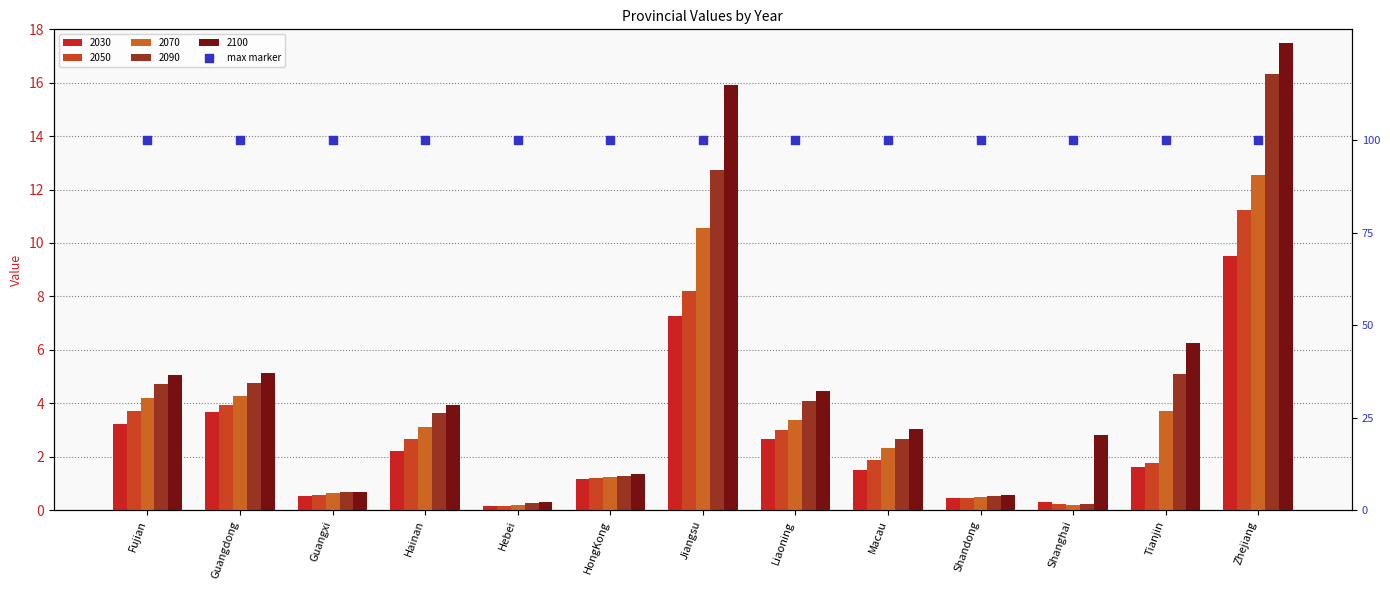

Which series has the largest Y range (max minus min)?

2100